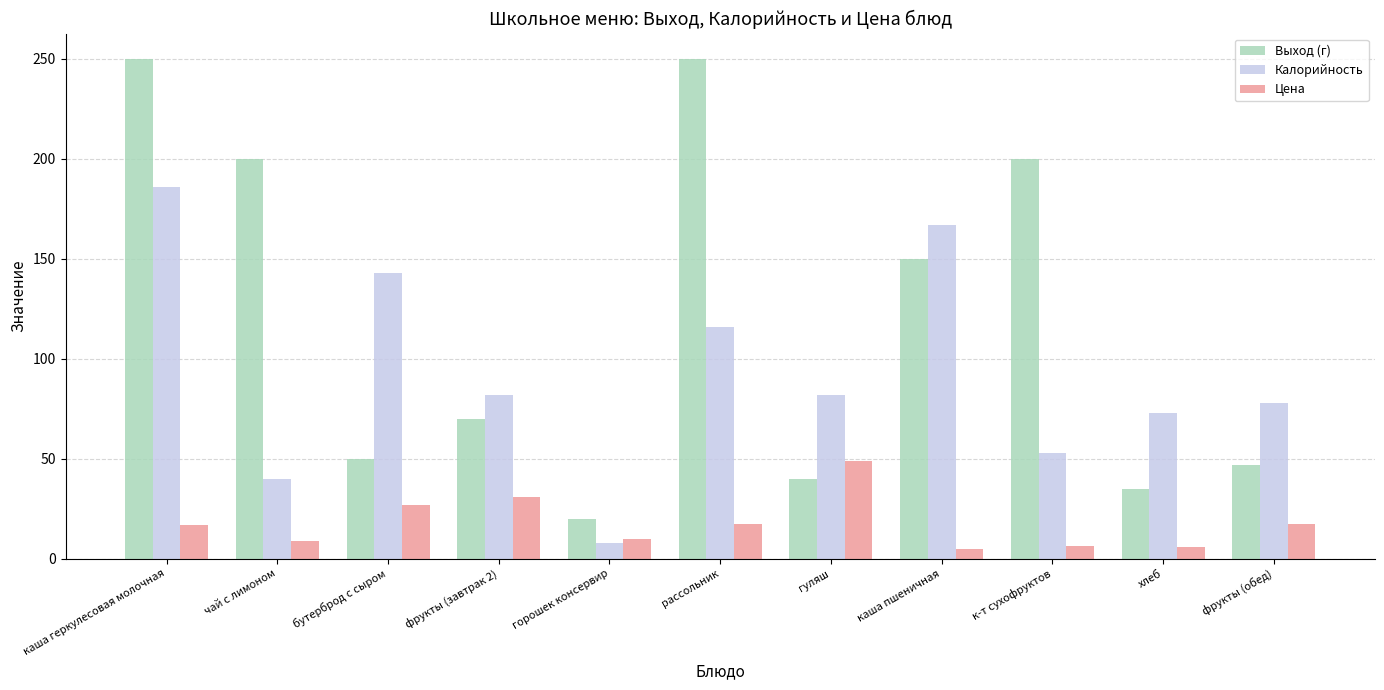

What is the total value across all series at каша пшеничная?

321.7